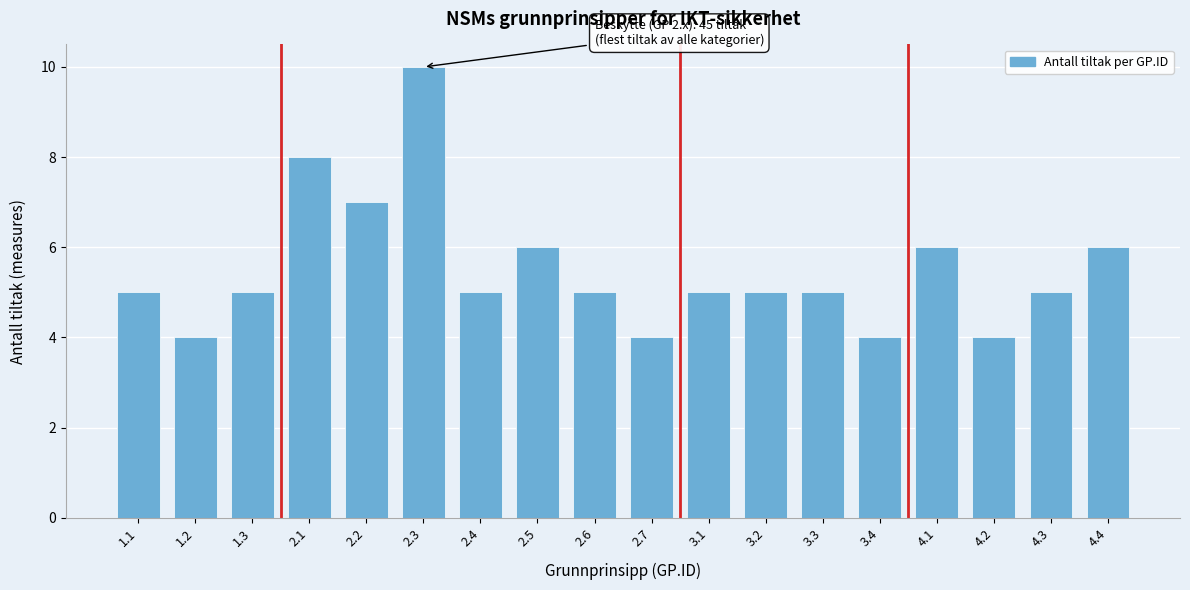

Reading right to left, list all the values displayed in this chart.

6	5	4	6	4	5	5	5	4	5	6	5	10	7	8	5	4	5